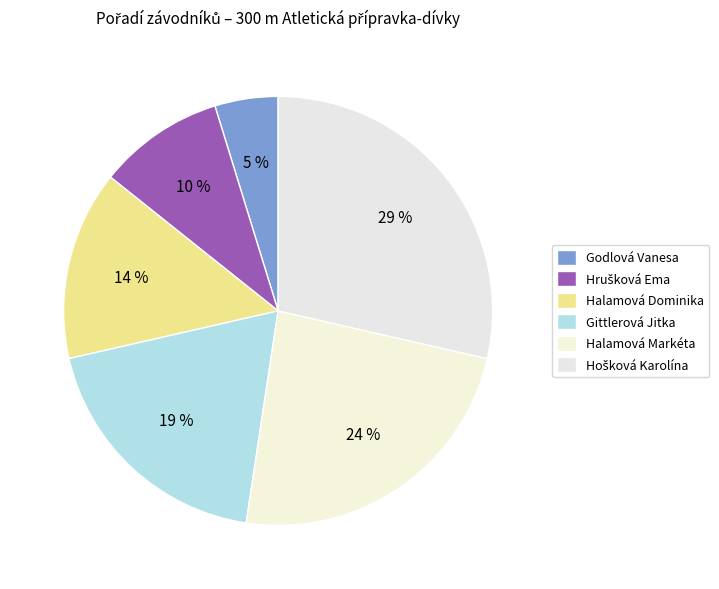

Between Halamová Markéta and Godlová Vanesa, which is larger?

Halamová Markéta